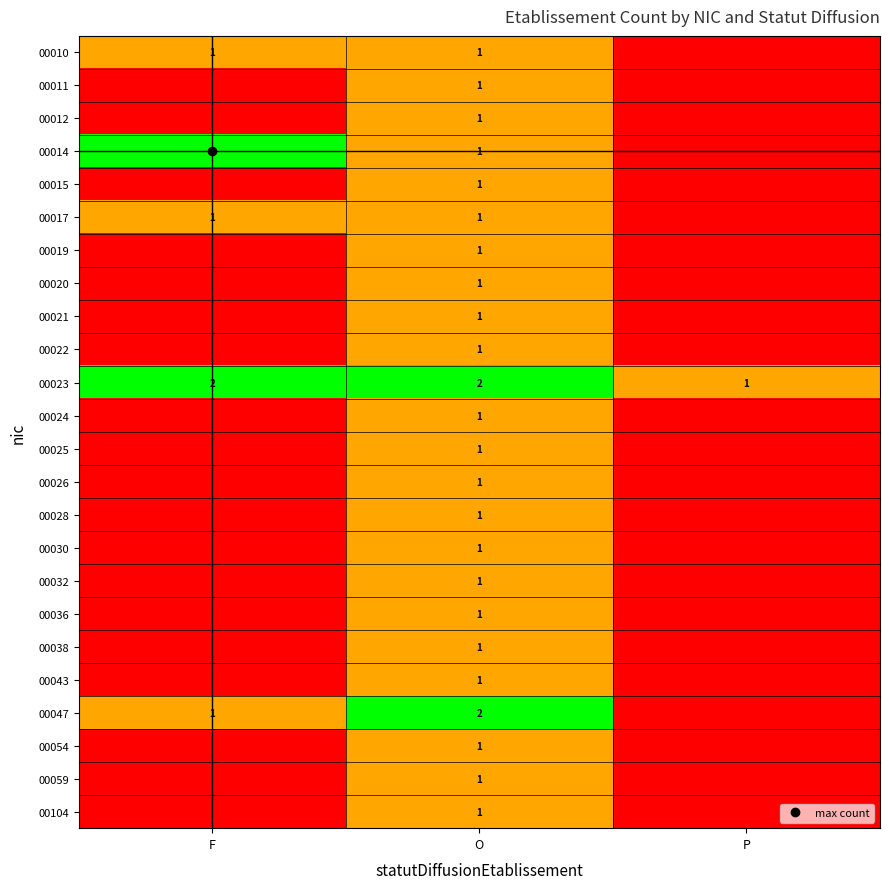

How many data points in 00014 are above 1?

1